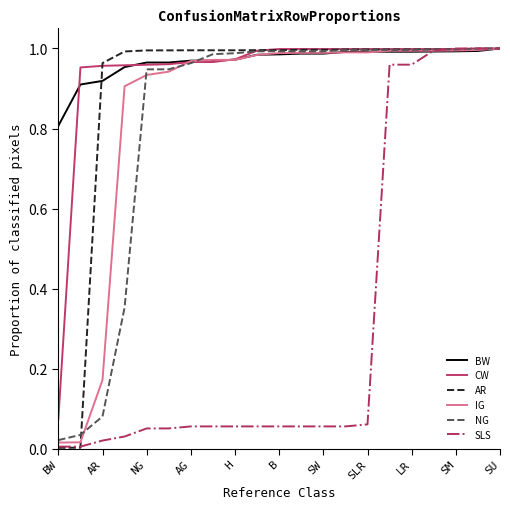

What is the minimum value for BW?

0.8